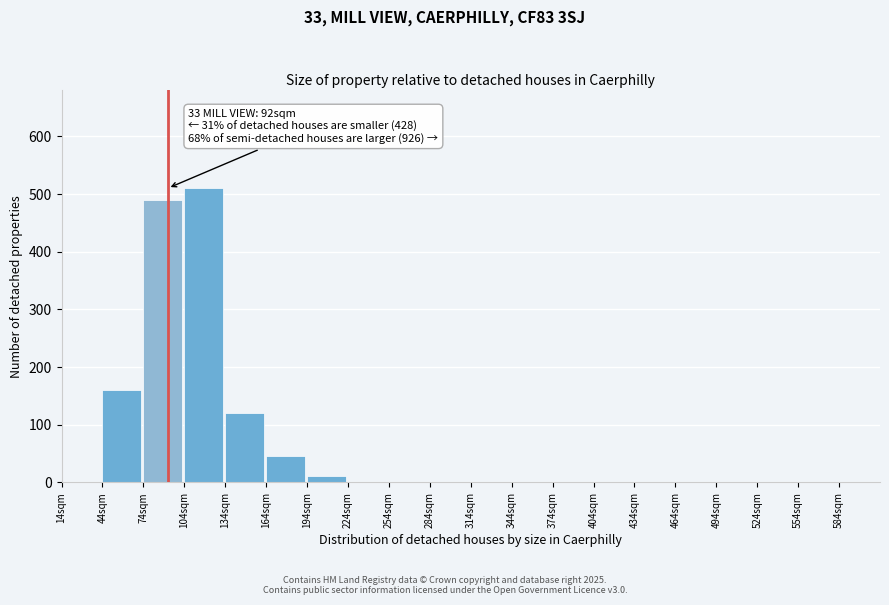

Reading left to right, extract all data points from this chart.

14sqm=0	44sqm=160	74sqm=490	104sqm=510	134sqm=120	164sqm=45	194sqm=10	224sqm=0	254sqm=0	284sqm=0	314sqm=0	344sqm=0	374sqm=0	404sqm=0	434sqm=0	464sqm=0	494sqm=0	524sqm=0	554sqm=0	584sqm=0